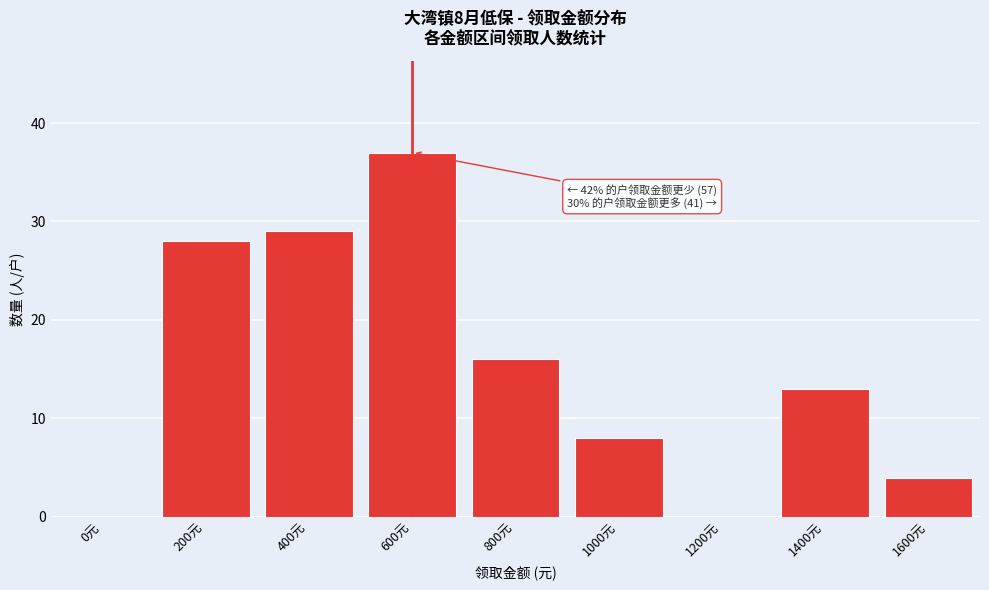

Reading right to left, extract all data points from this chart.

1600元=4	1400元=13	1200元=0	1000元=8	800元=16	600元=37	400元=29	200元=28	0元=0